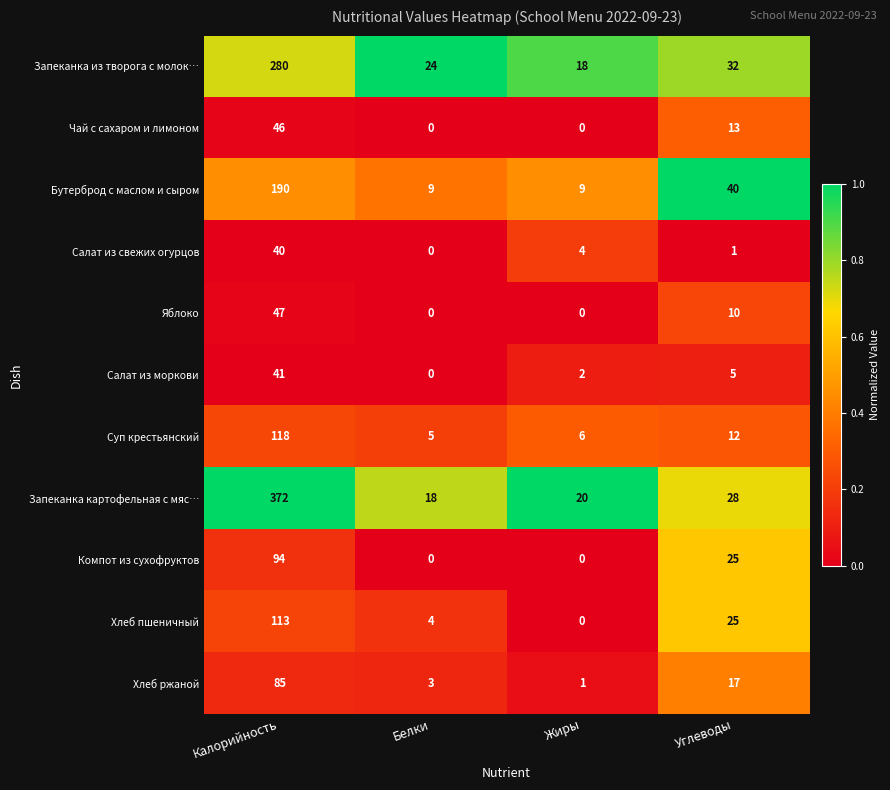

What is the sum of all Салат из свежих огурцов values?

45